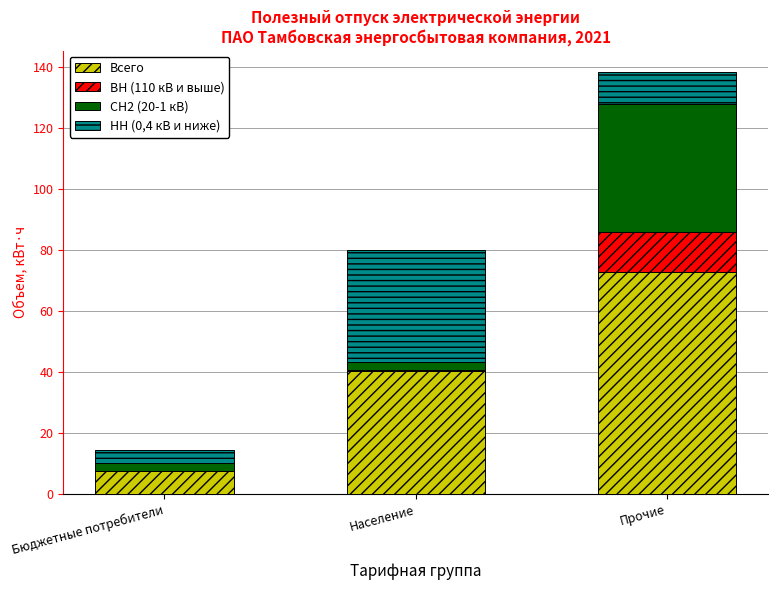

What is the total value across all series at Население?

80.0